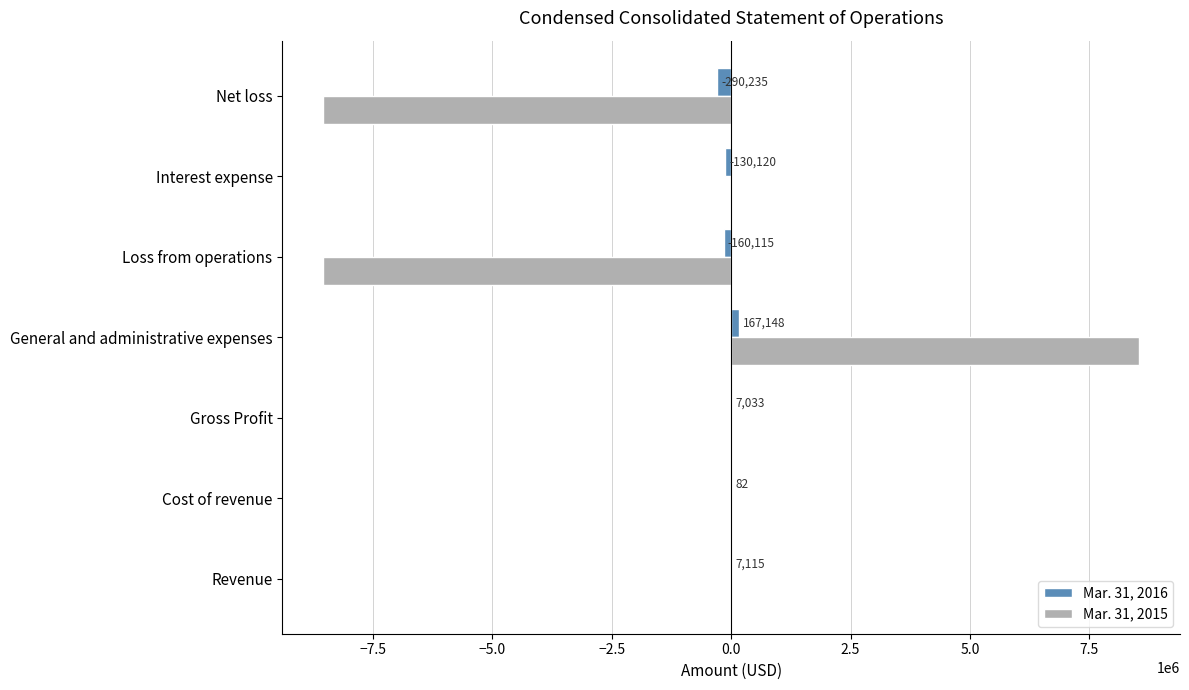

Is it true that Mar. 31, 2015 equals -11011845 at Revenue?

False